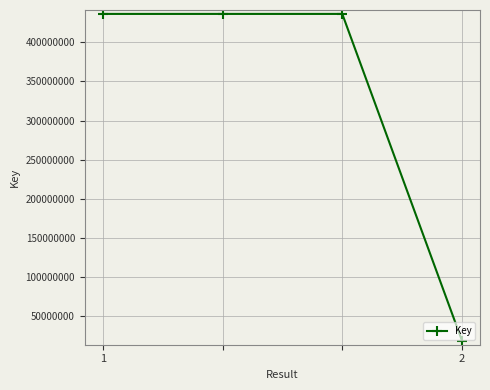

Reading left to right, what are all the values shown in this chart?

436100649	436100649	436100649	18797184